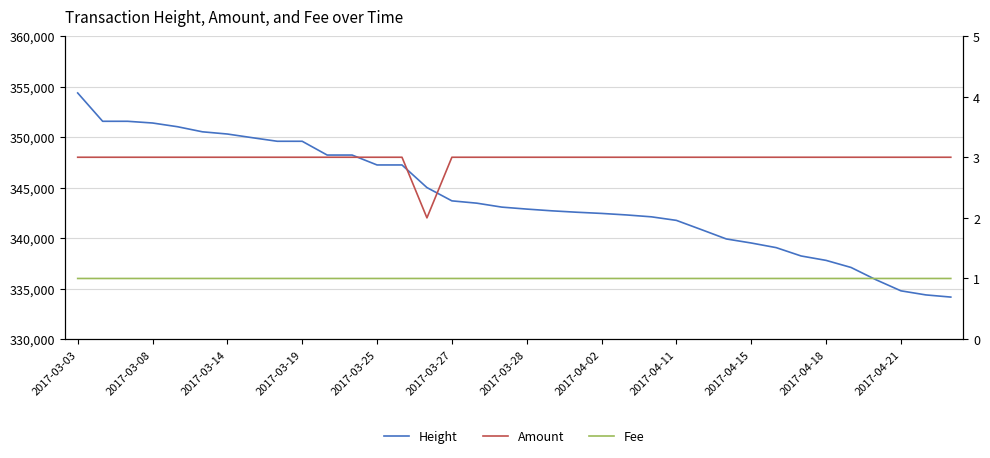

What is the value of the Fee point at the 33rd from the left?

1.0